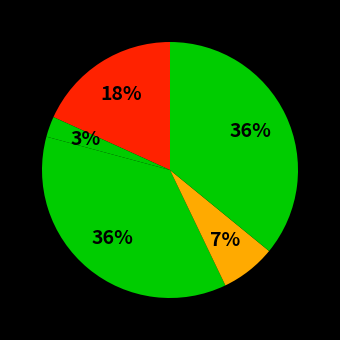

Count the number of slices in the pie.

5